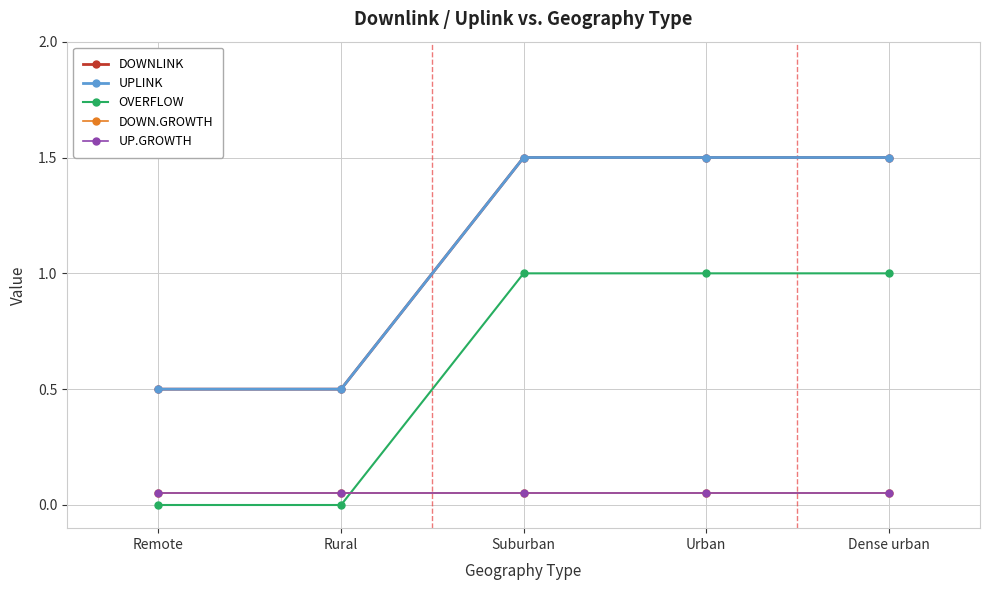

What is the average value of the OVERFLOW series?

0.6